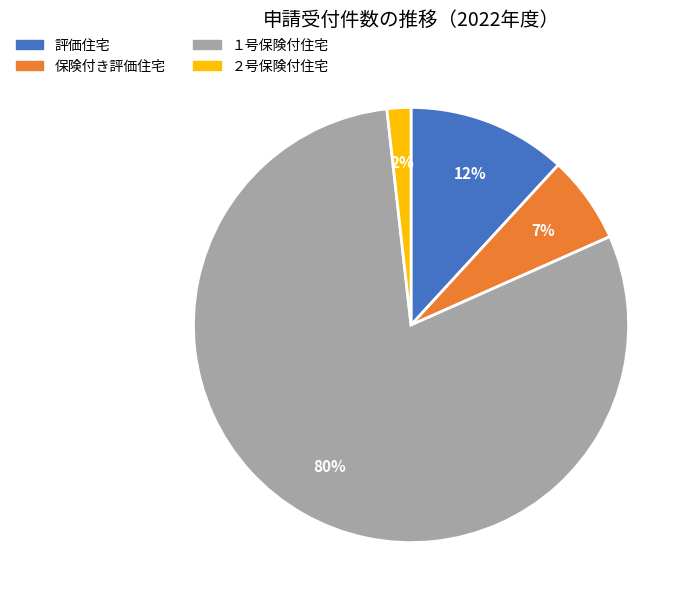

Approximately how many times larger is the value at 保険付き評価住宅 compared to 評価住宅?

0.6